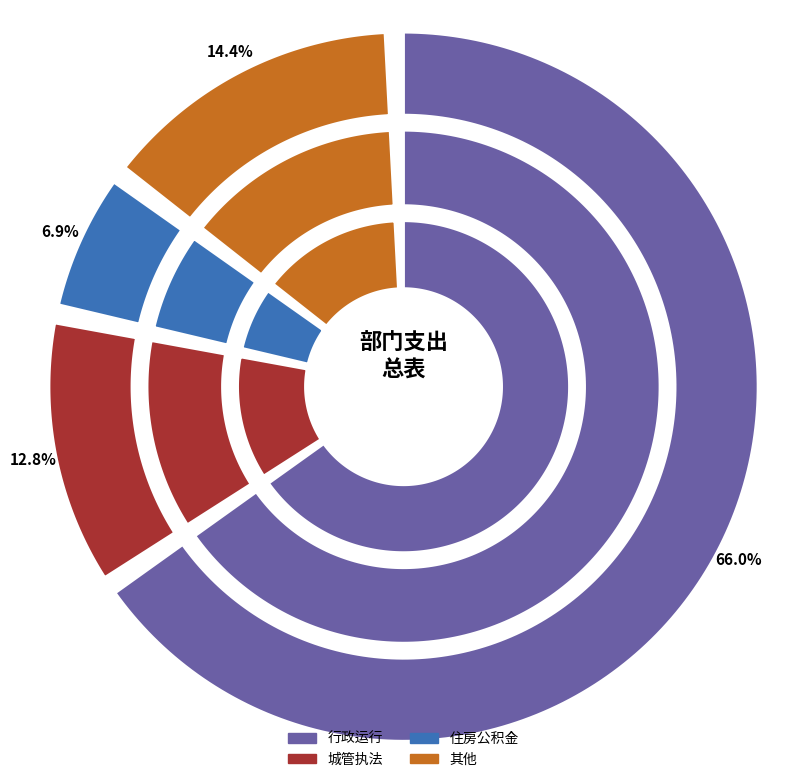

Does 行政运行 account for over 50% of the chart?

Yes